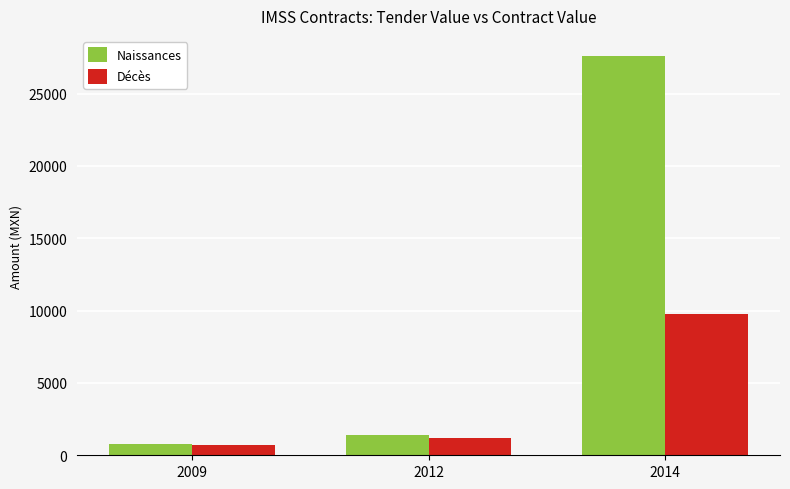

What is the greatest value displayed?

27608.0